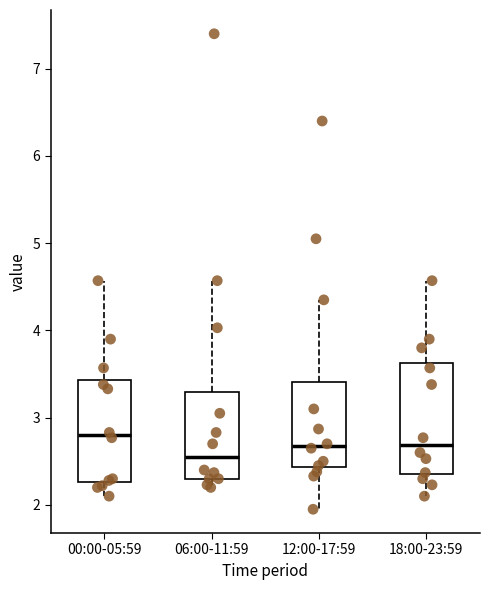

Where does the median line of the box for 12:00-17:59 sit on the y-axis? The values are not printed on the chart, so give them approximately, as read against the axis.

2.7